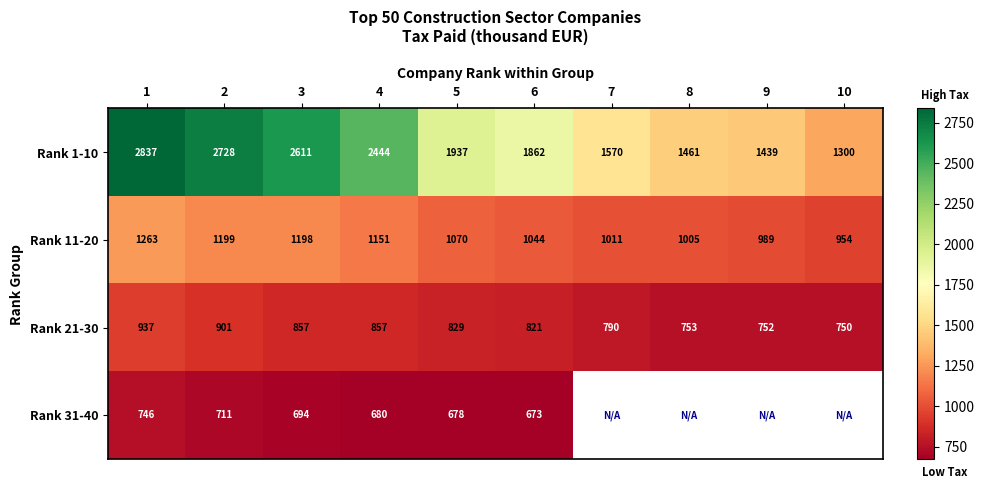

Which category has the lowest value across all series?

6